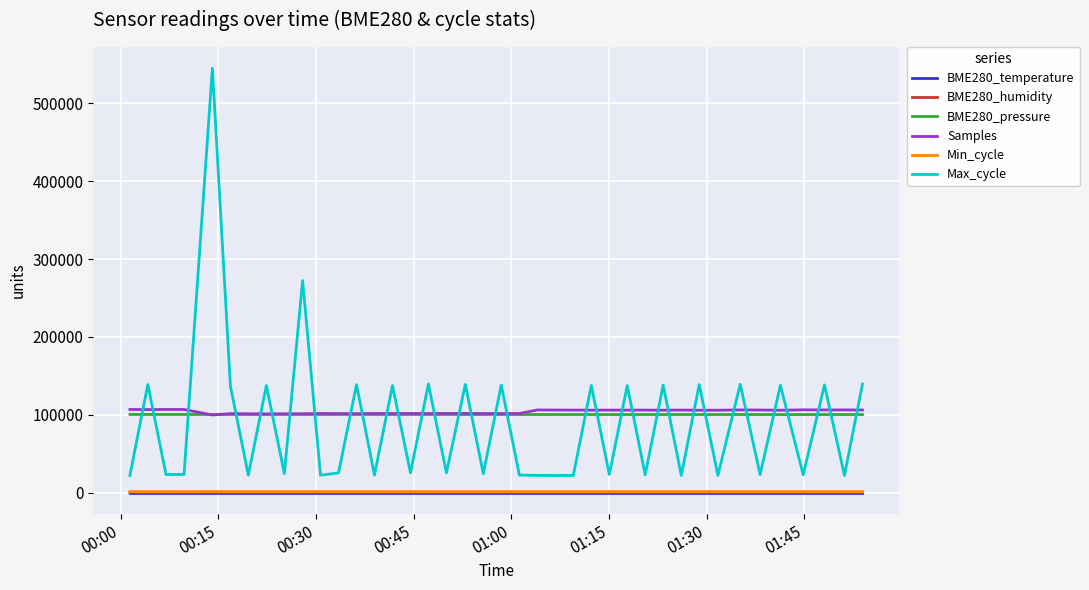

How many lines are shown in the chart?

6